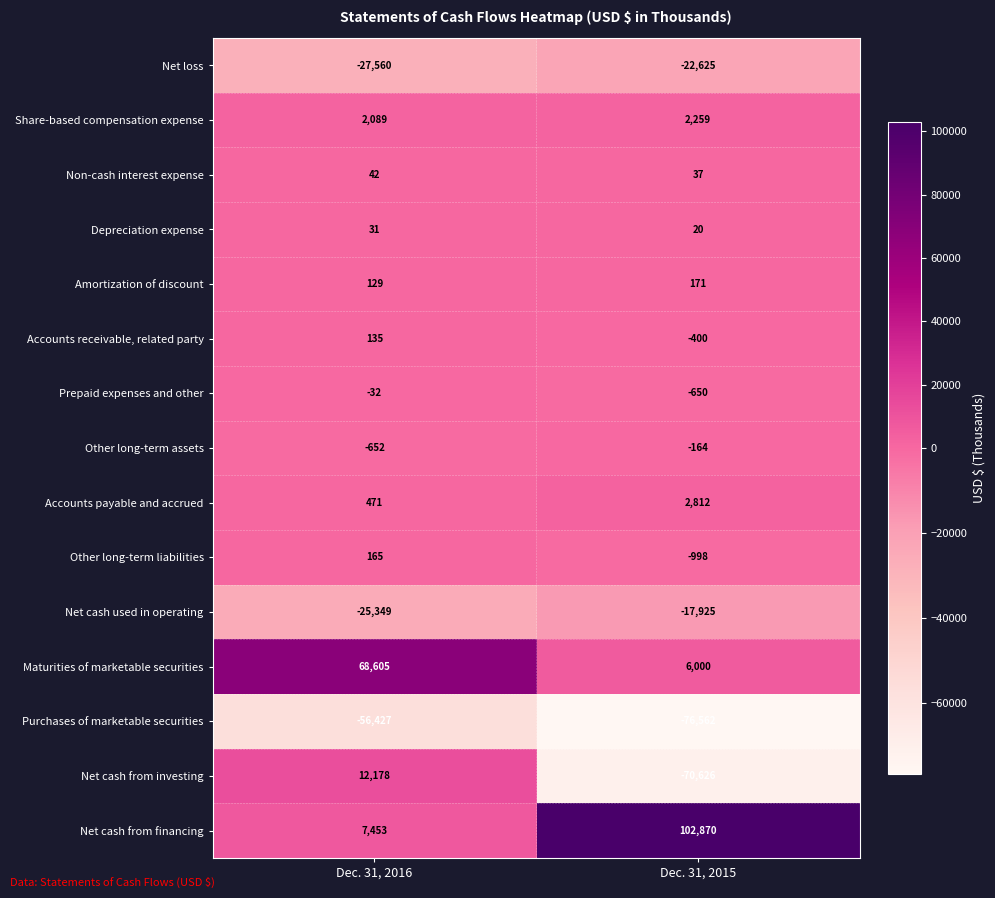

At how many categories does at least one series exceed 77165?

1